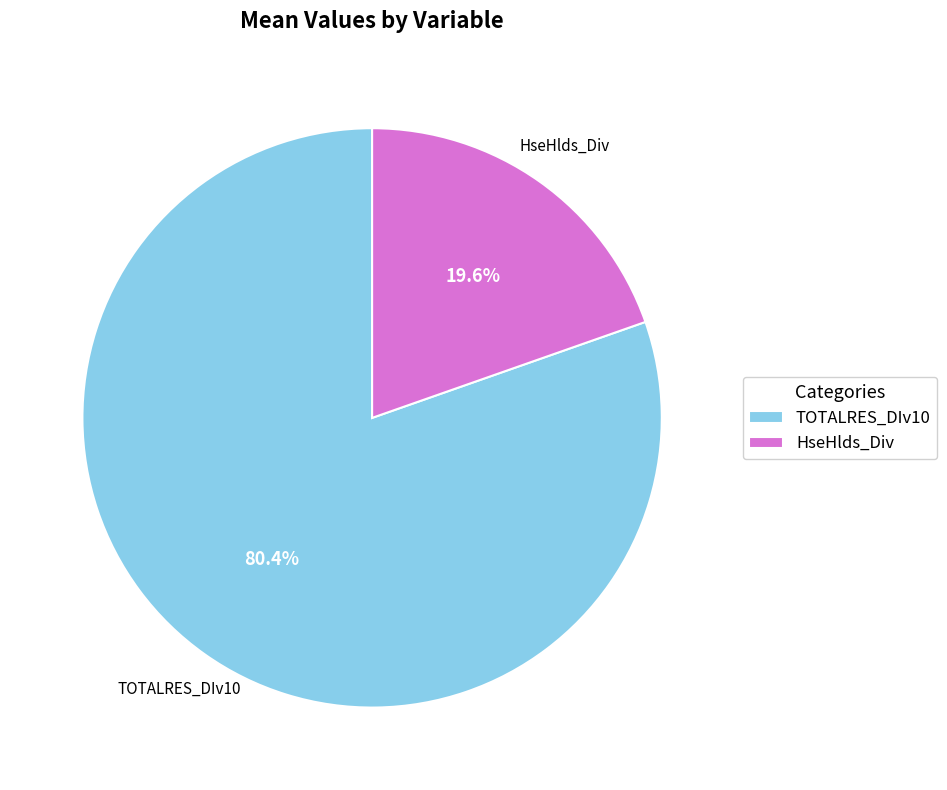

True or false: TOTALRES_DIv10 accounts for 80% of the total.

True